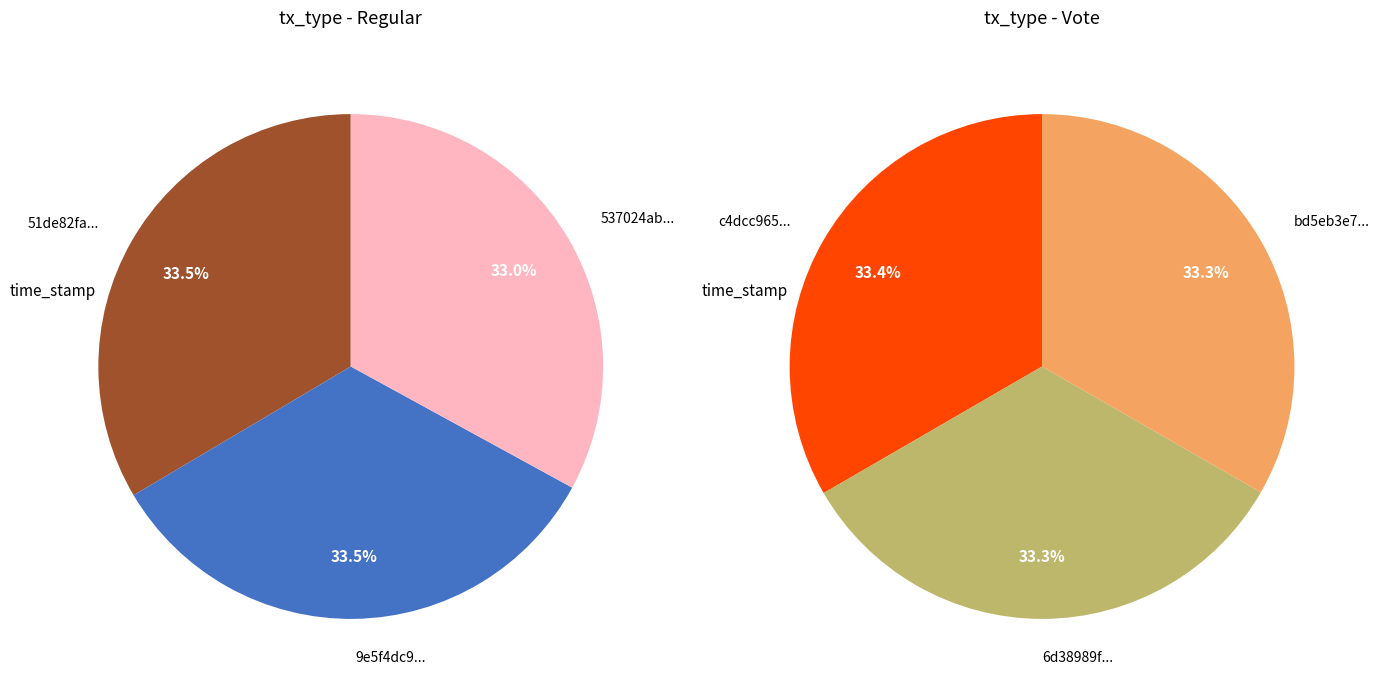

True or false: 0 accounts for 34% of the total.

True